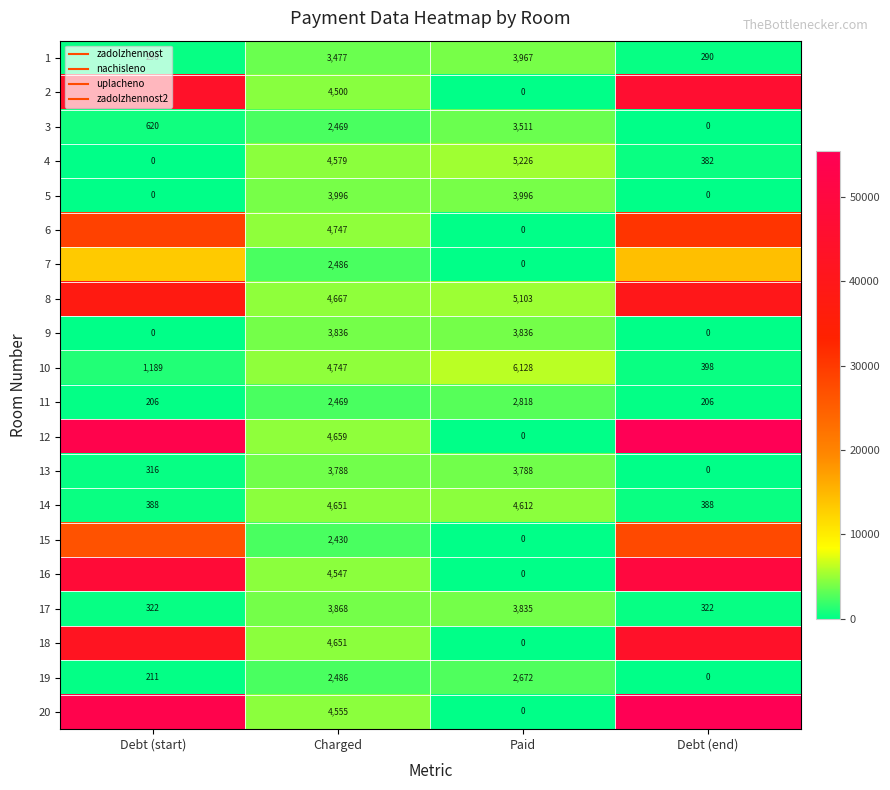

What is the difference between the maximum and minimum values in the 9 series?

3836.2